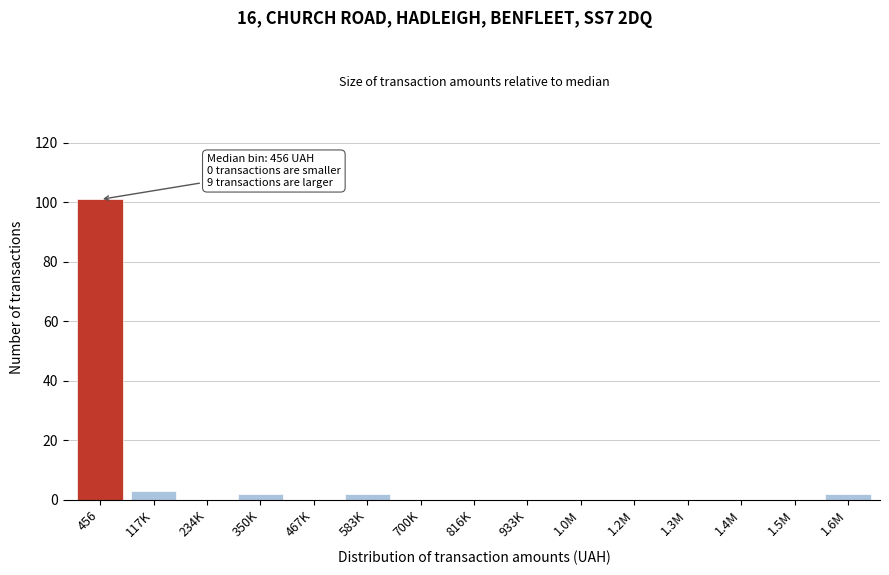

Reading left to right, extract all data points from this chart.

456=101	117K=3	234K=0	350K=2	467K=0	583K=2	700K=0	816K=0	933K=0	1.0M=0	1.2M=0	1.3M=0	1.4M=0	1.5M=0	1.6M=2